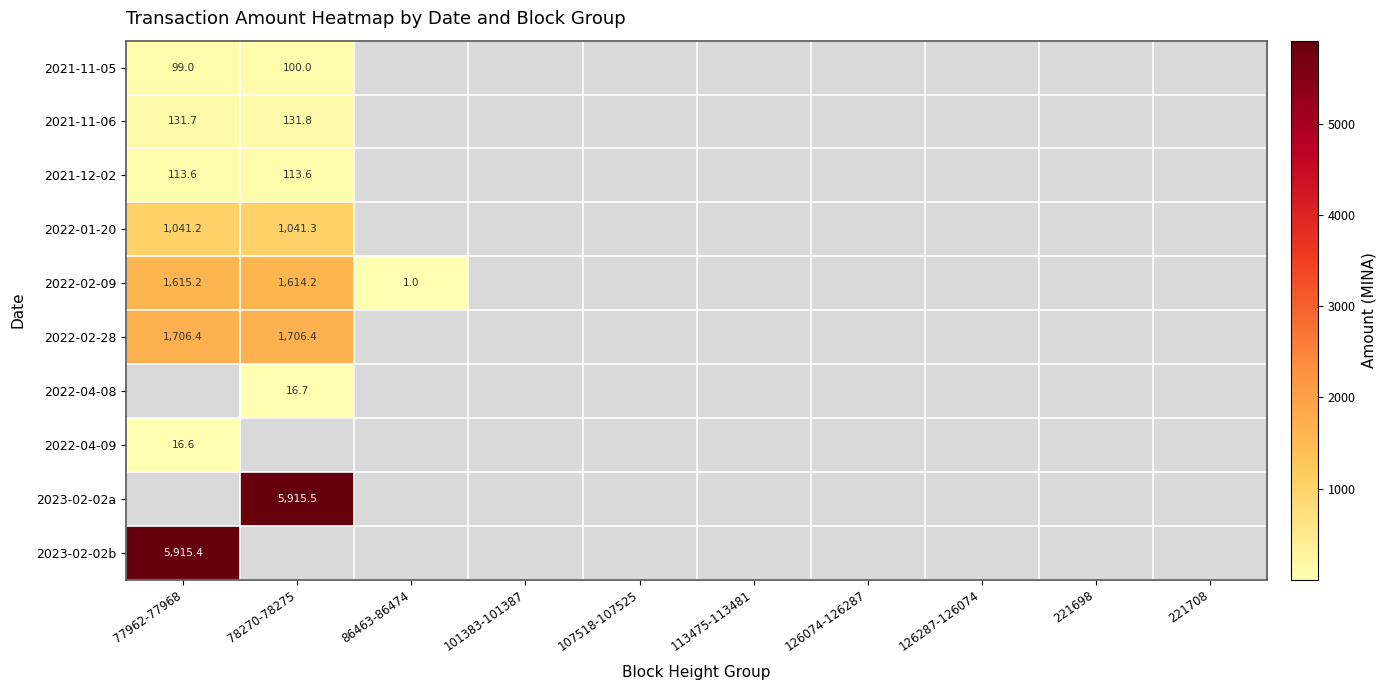

How many data points does each series have?

10